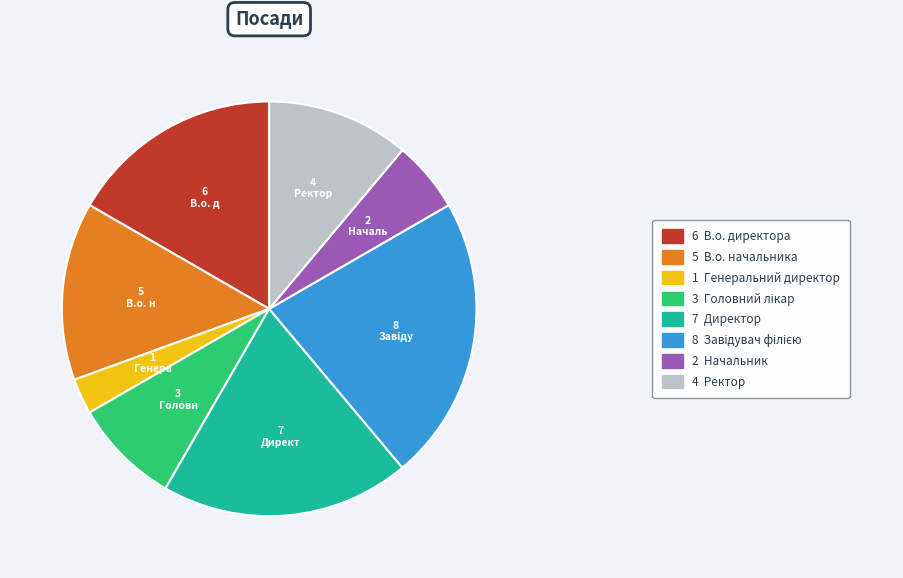

Is there a majority slice in this chart?

No